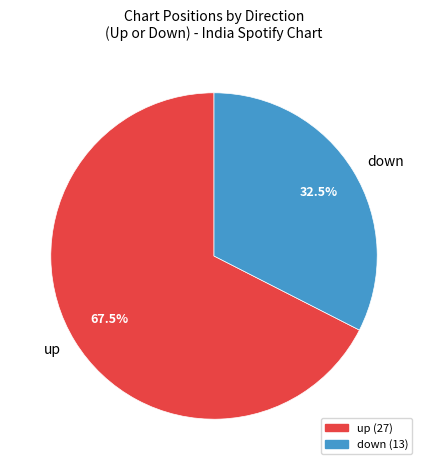

Is the sum of down and up greater than half?

Yes